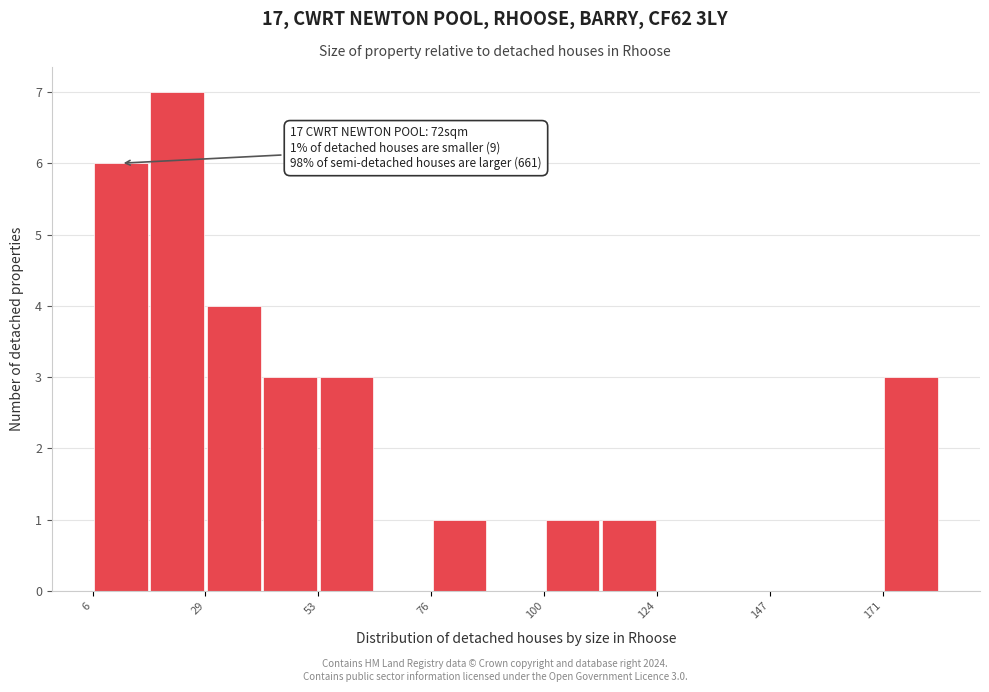

Read against the x-axis, roughly where is the centre of the tallest bar?

25